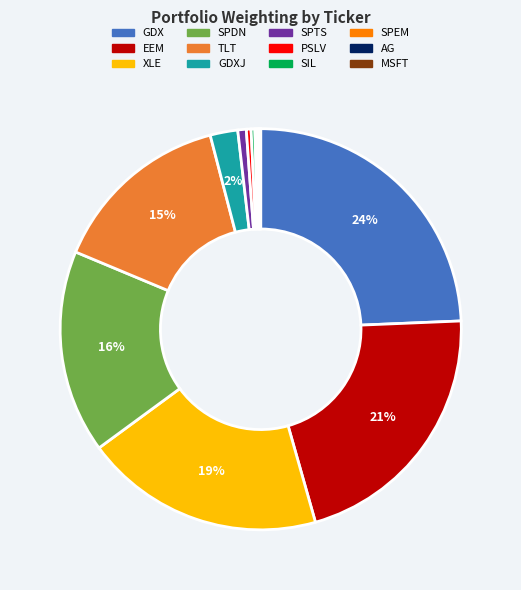

True or false: SIL accounts for 0% of the total.

True